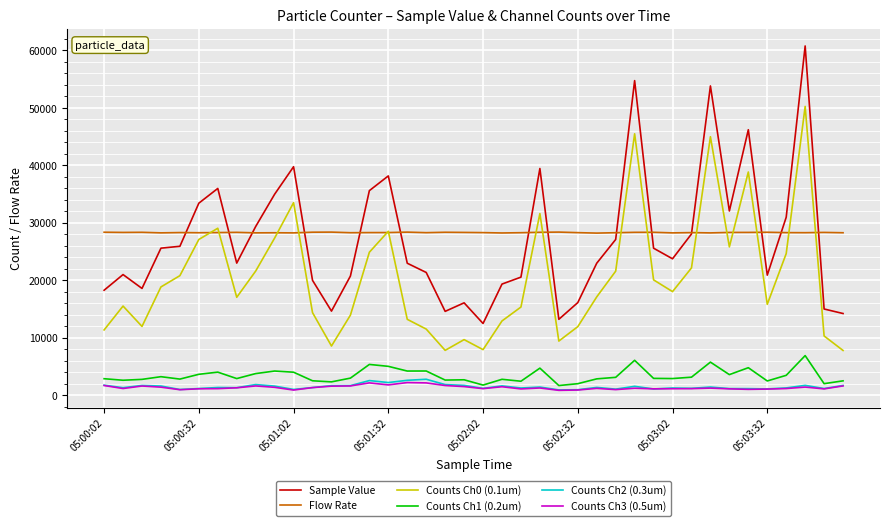

True or false: Sample Value and Counts Ch3 (0.5um) cross at least once.

False